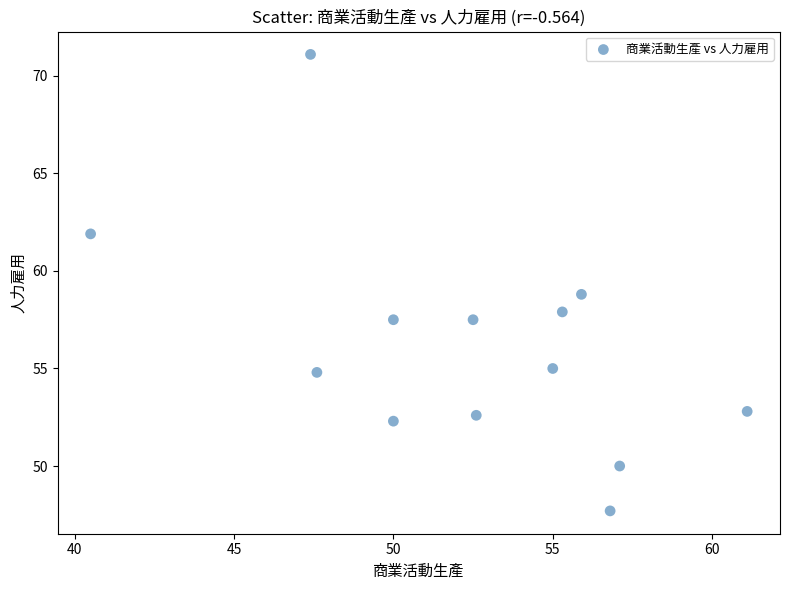

What is the range of X values (max minus min)?

20.6